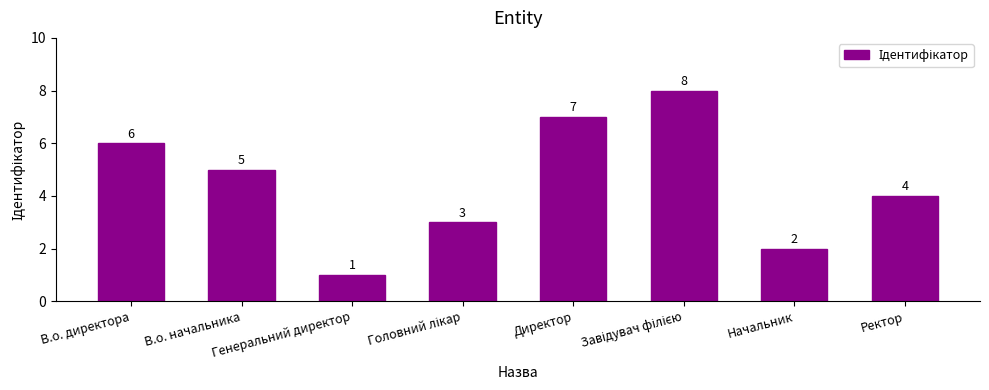

What is the label of the 2nd bar from the right?

Начальник